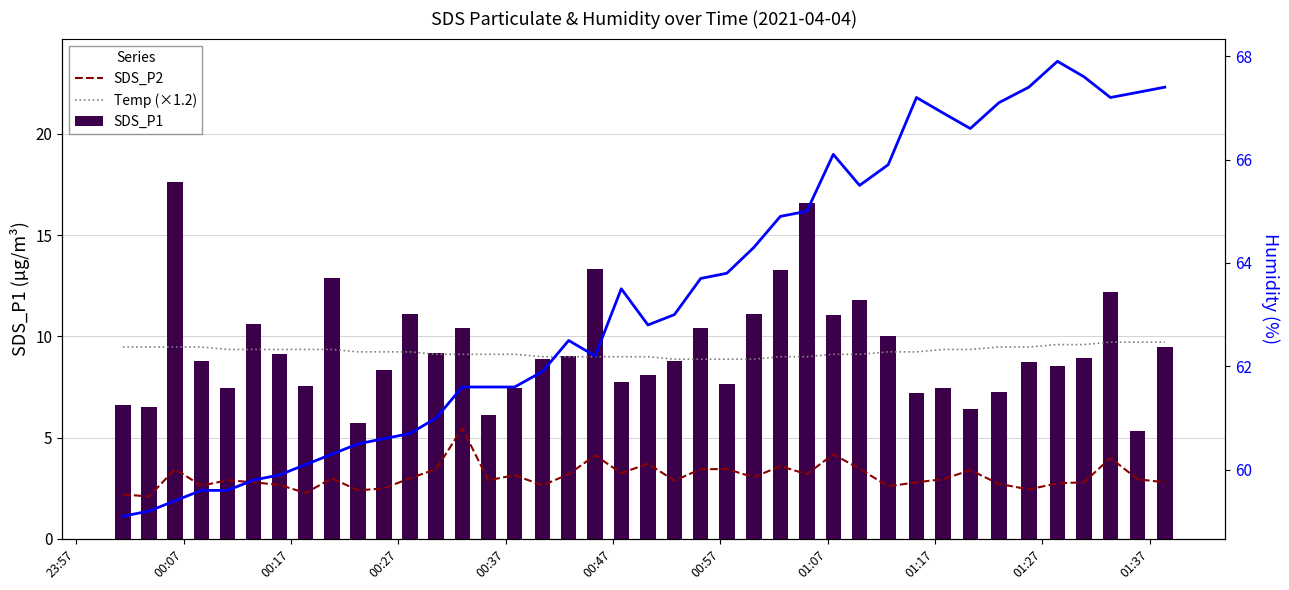

What is the difference between the second highest and minimum values in the SDS_P1 series?

11.3